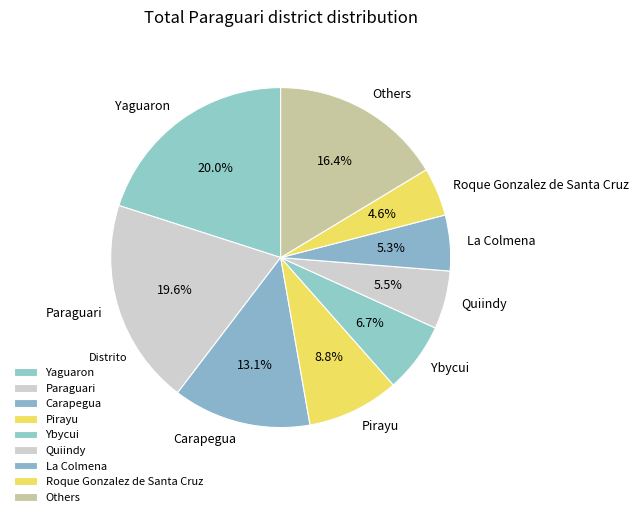

Is the sum of Ybycui and Others greater than half?

No